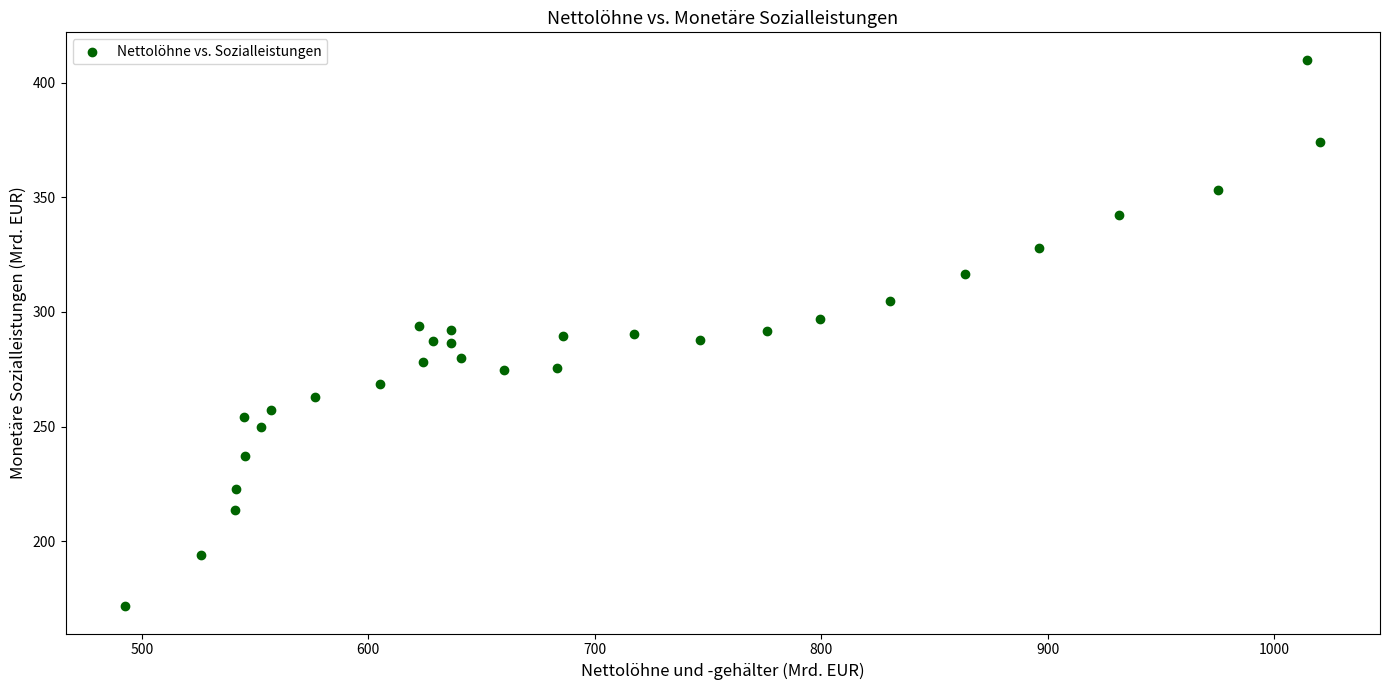

What is the range of X values (max minus min)?

527.5